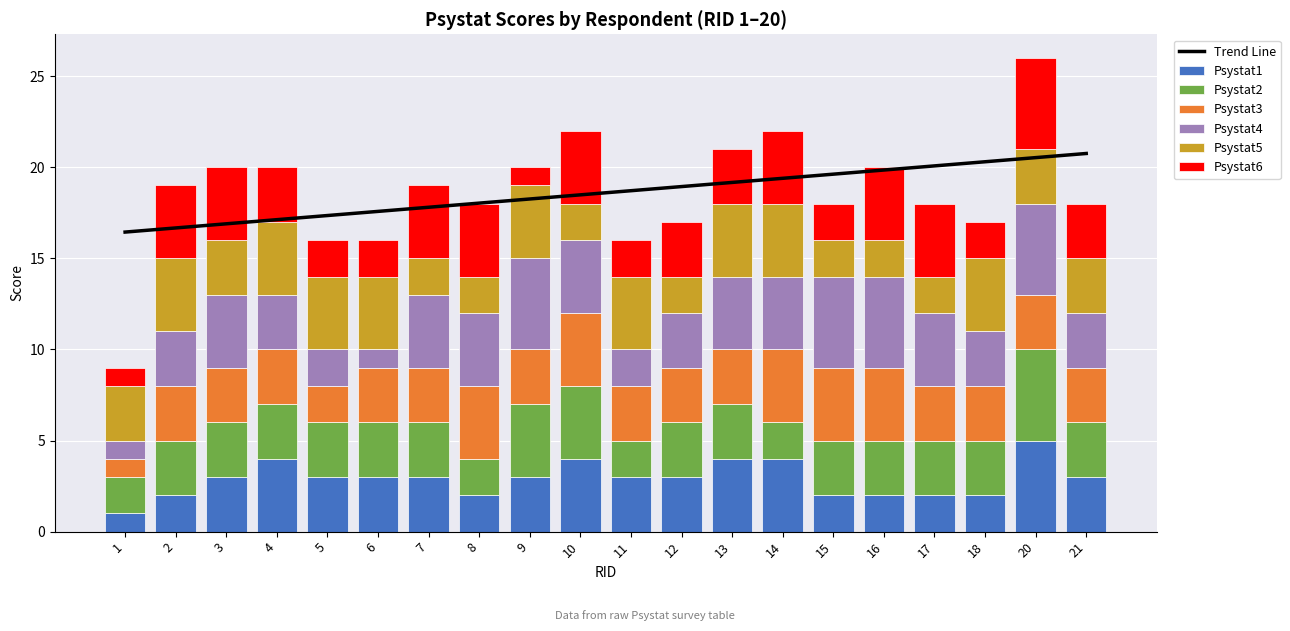

Is it true that Psystat2 equals 3 at 5?

True